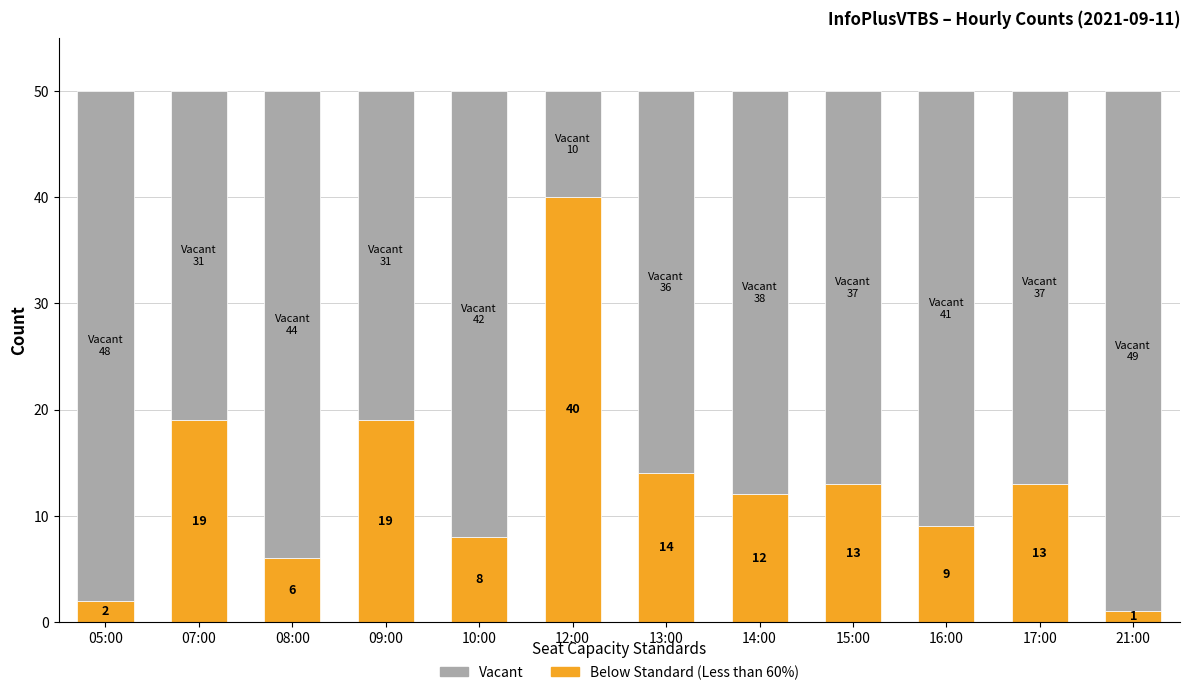

Is it true that Below Standard (Less than 60%) equals 9 at 16:00?

True